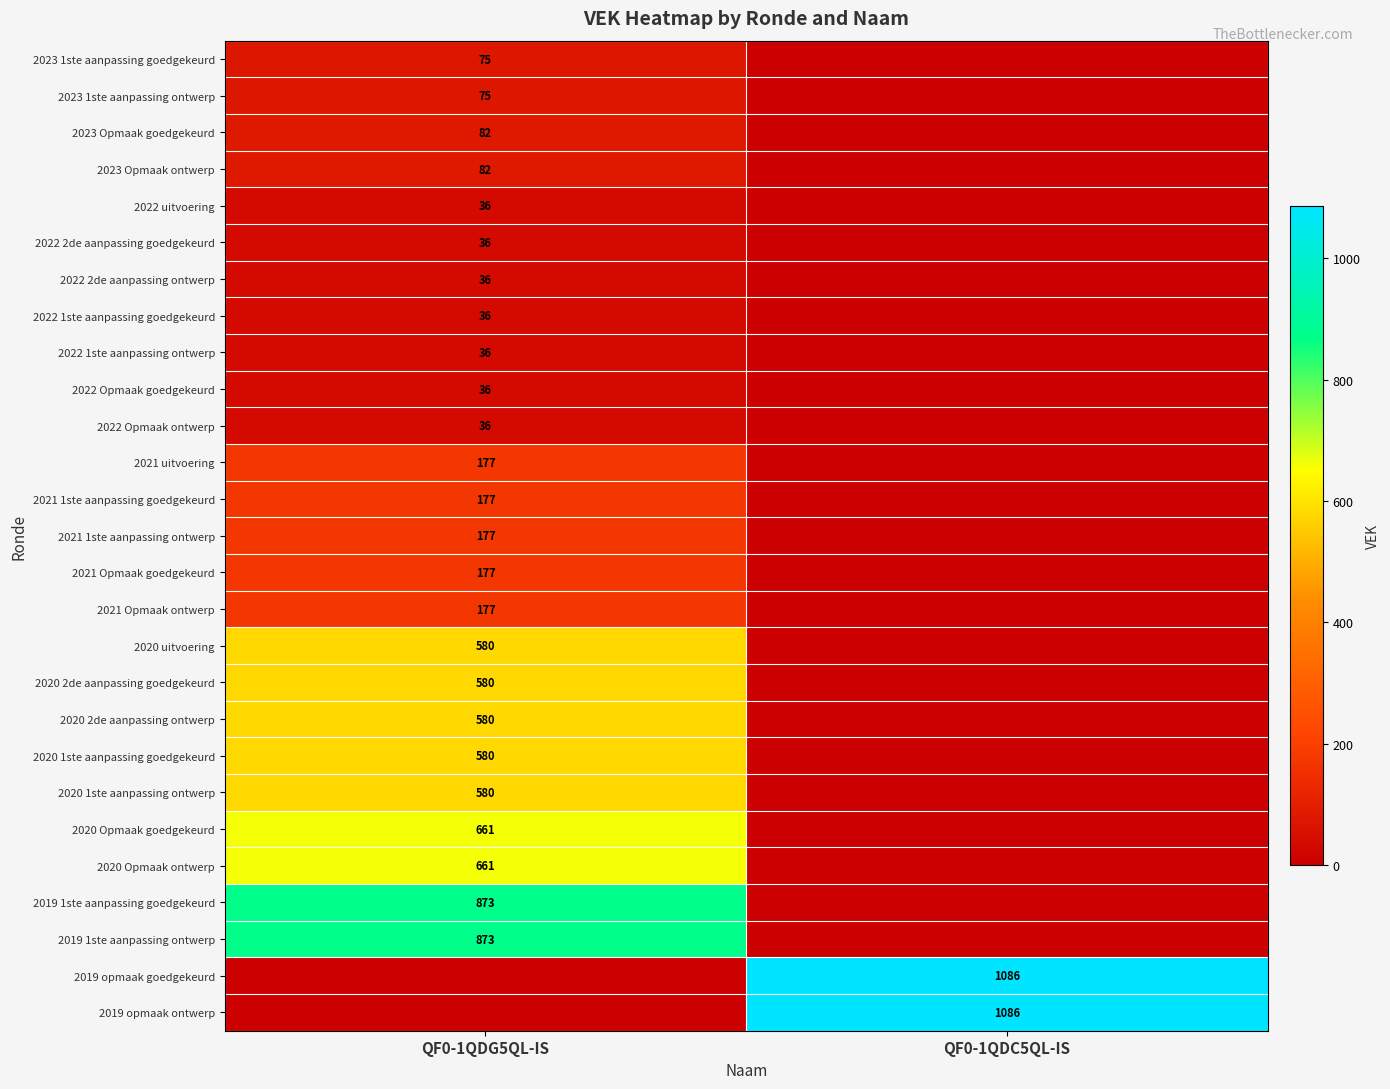

True or false: 2020 Opmaak ontwerp has a value of 661 at QF0-1QDG5QL-IS.

True